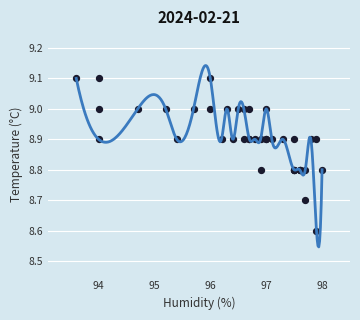

What Y value in the scatter plot is closest to 8?

8.6